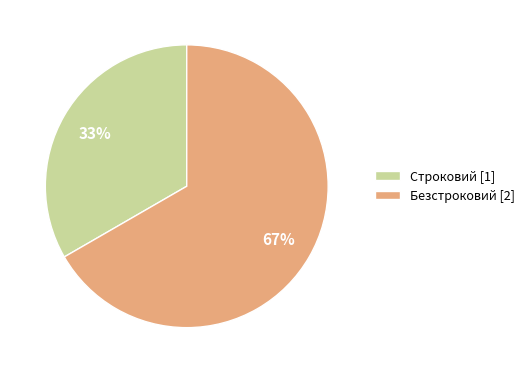

True or false: Безстроковий accounts for 67% of the total.

True